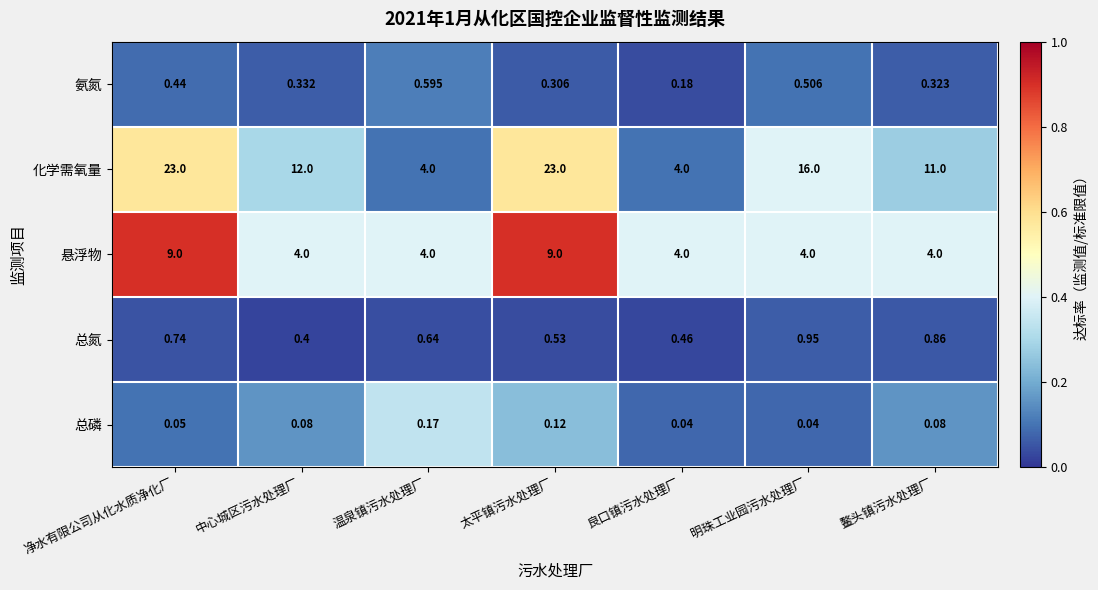

Is the value of 总氮 at 太平镇污水处理厂 greater than the value of 化学需氧量 at 明珠工业园污水处理厂?

No